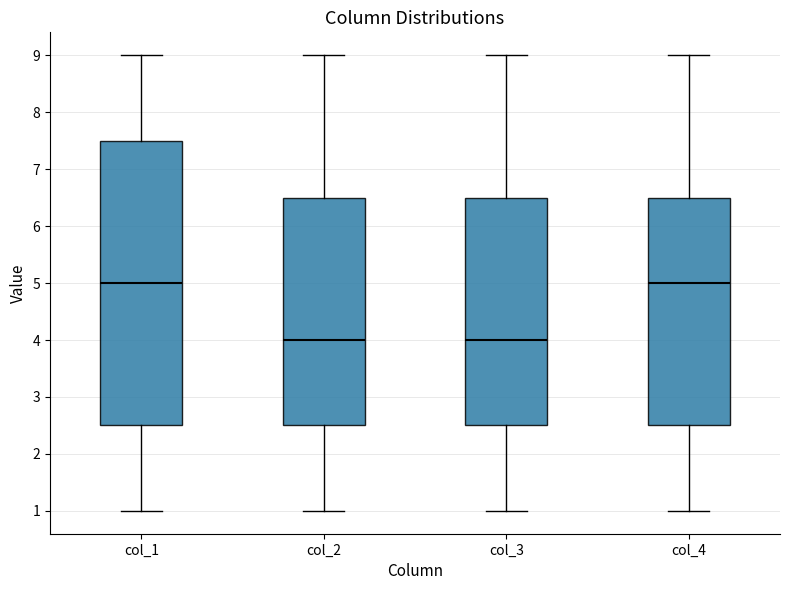

Reading left to right, transcribe this box plot: for each box, give where its median line is, the range the box spans, and where its two whiskers end, as read against the y-axis. The values are not printed on the chart, so give them approximately, as read against the axis.

col_1: median 5.0, box 2.5 to 7.5, whiskers 1.0 to 9.0
col_2: median 4.0, box 2.5 to 6.5, whiskers 1.0 to 9.0
col_3: median 4.0, box 2.5 to 6.5, whiskers 1.0 to 9.0
col_4: median 5.0, box 2.5 to 6.5, whiskers 1.0 to 9.0